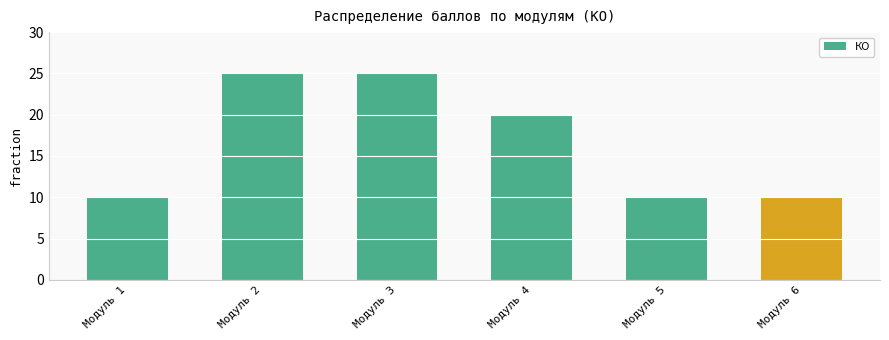

Does the chart contain stacked bars?

No